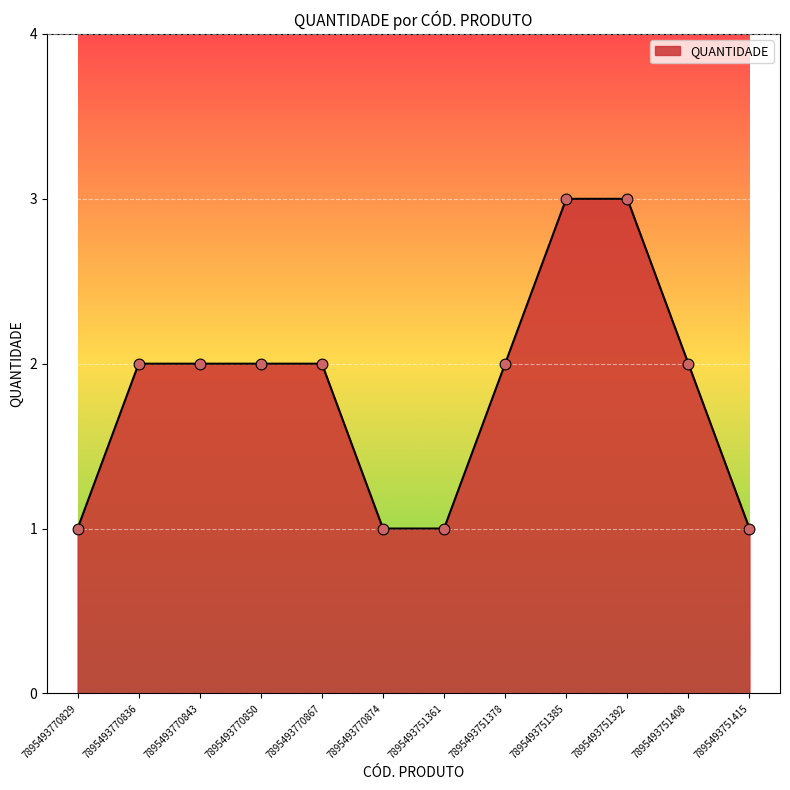

Which has a higher value, 7895493770874 or 7895493770843?

7895493770843